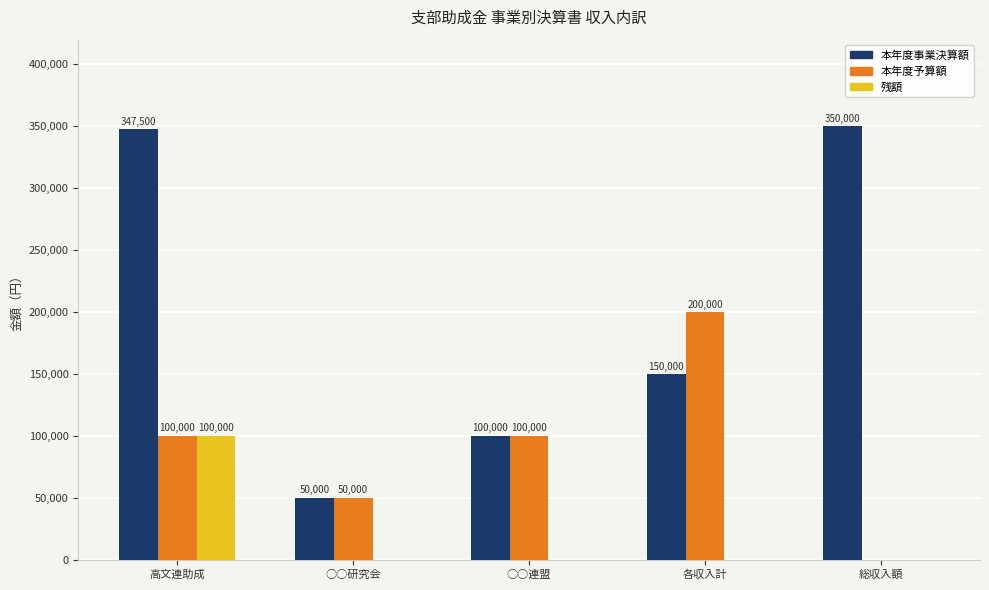

What is the average value of the 本年度事業決算額 series?

199500